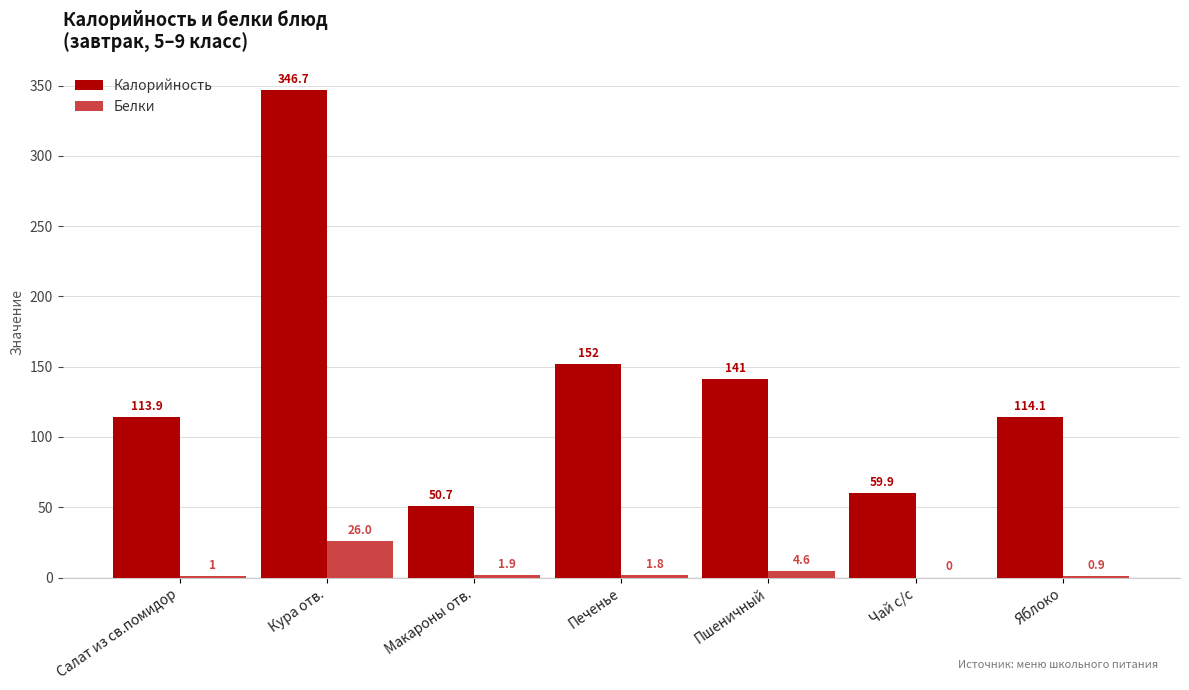

Reading left to right, list all the values displayed in this chart.

Калорийность: Салат из св.помидор=113.9	Кура отв.=346.7	Макароны отв.=50.7	Печенье=152.0	Пшеничный=141.0	Чай с/с=59.9	Яблоко=114.1
Белки: Салат из св.помидор=1.0	Кура отв.=26.0	Макароны отв.=1.9	Печенье=1.8	Пшеничный=4.6	Чай с/с=0.0	Яблоко=0.9